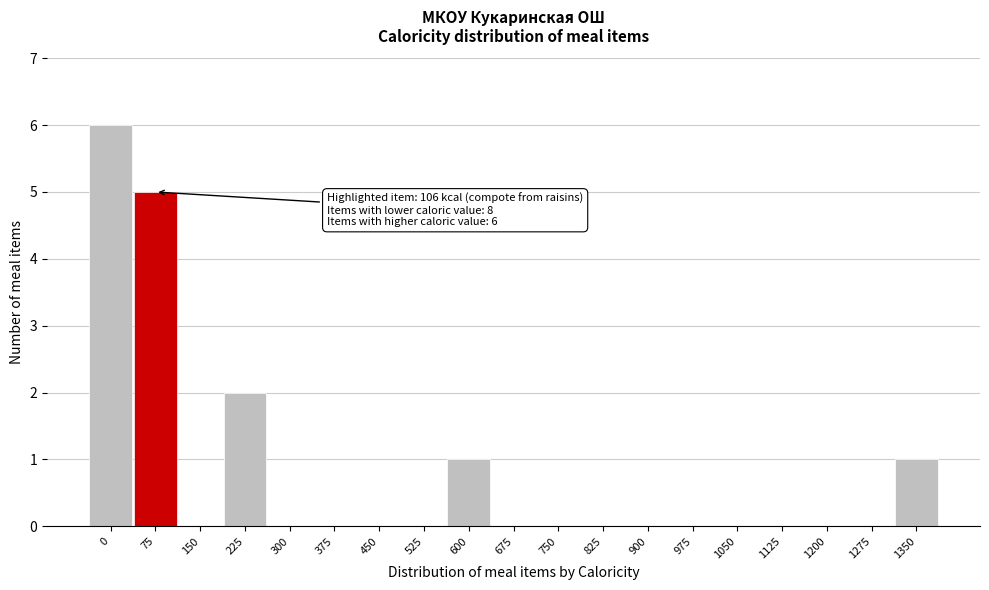

Reading left to right, extract all data points from this chart.

0=6	75=5	150=0	225=2	300=0	375=0	450=0	525=0	600=1	675=0	750=0	825=0	900=0	975=0	1050=0	1125=0	1200=0	1275=0	1350=1